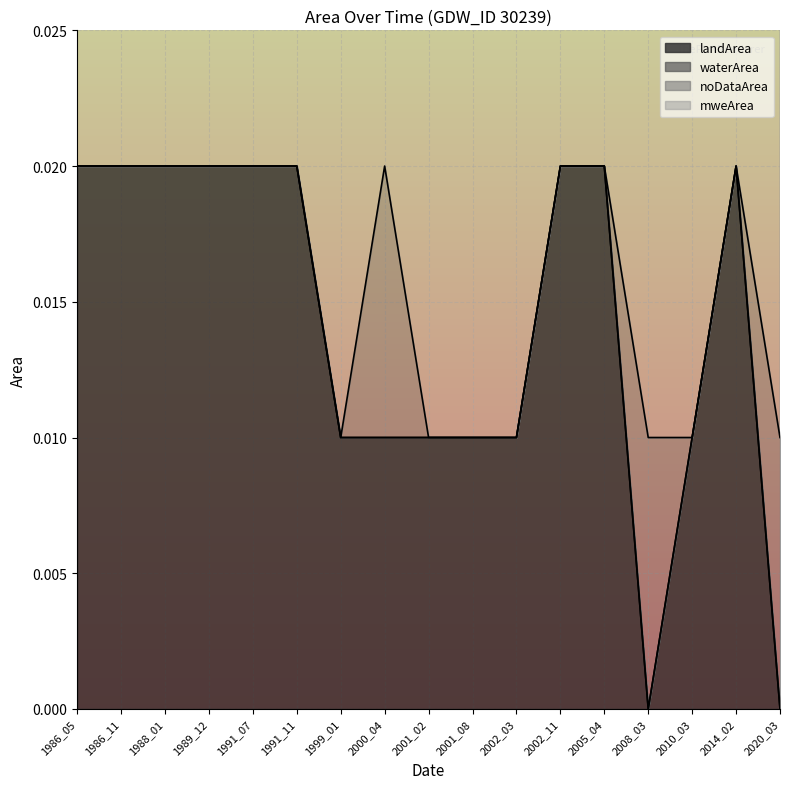

What are all the series names shown in the legend?

landArea, waterArea, noDataArea, mweArea